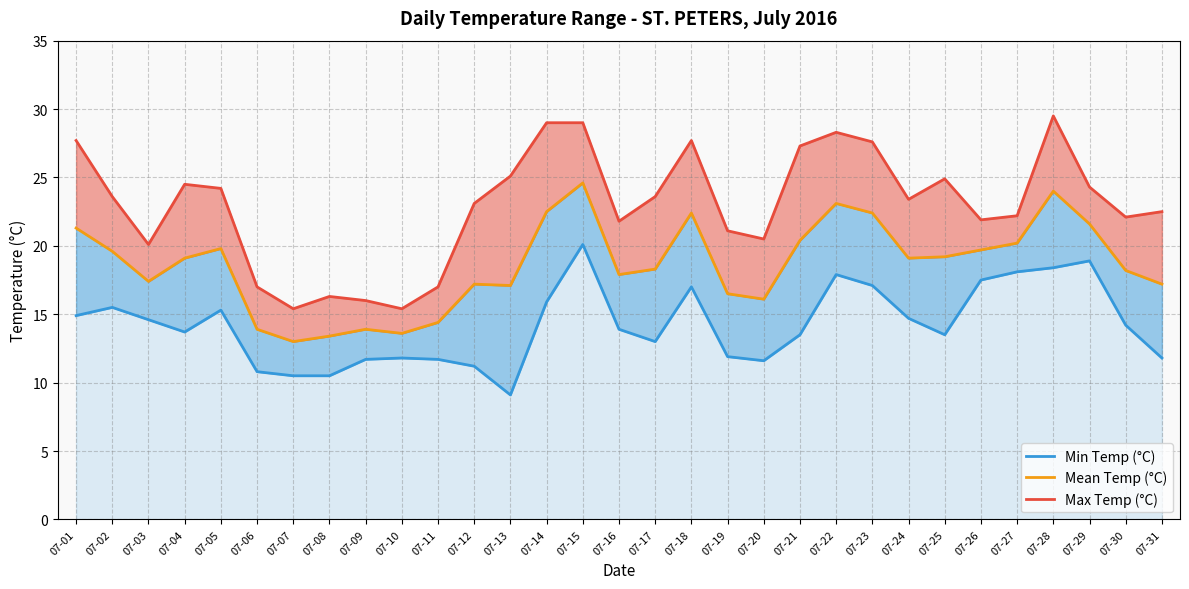

Where is Max Temp (°C) nearest to the value 22?

07-26